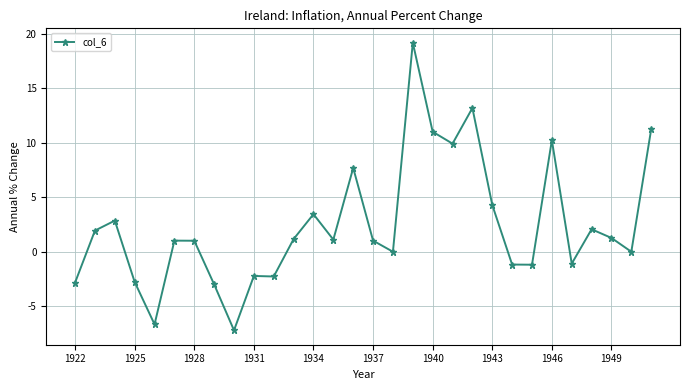

What is the value of the 5th point from the left?

-6.7